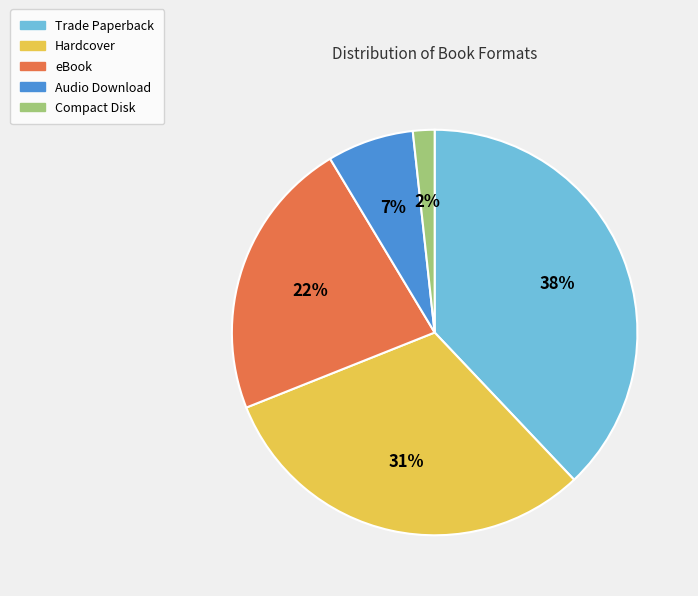

Is the sum of Trade Paperback and Audio Download greater than half?

No